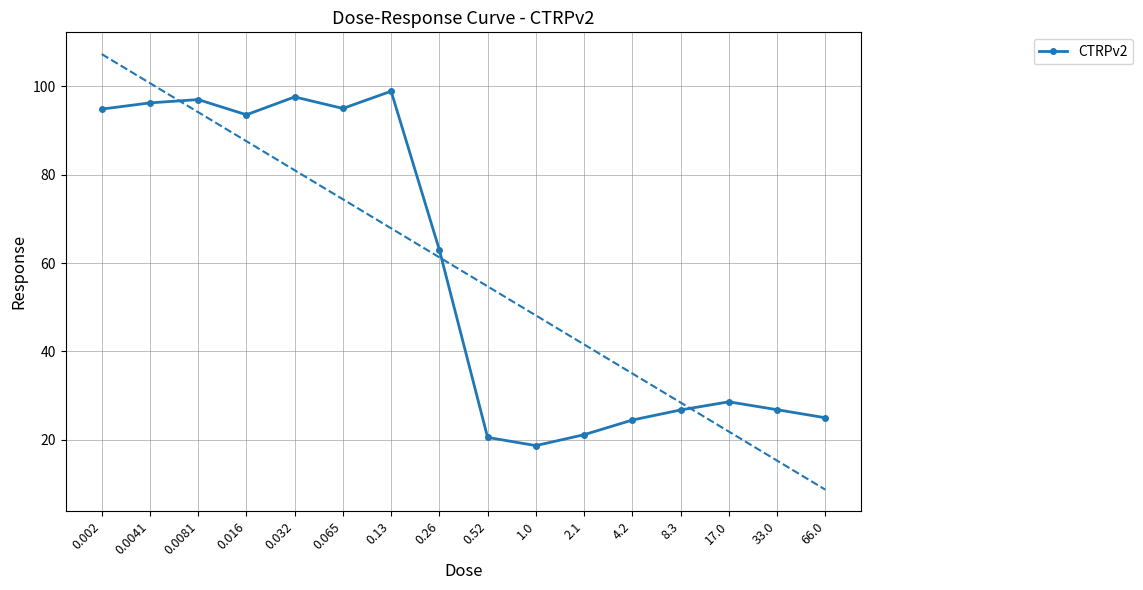

What is the difference between the maximum and minimum values?

80.2